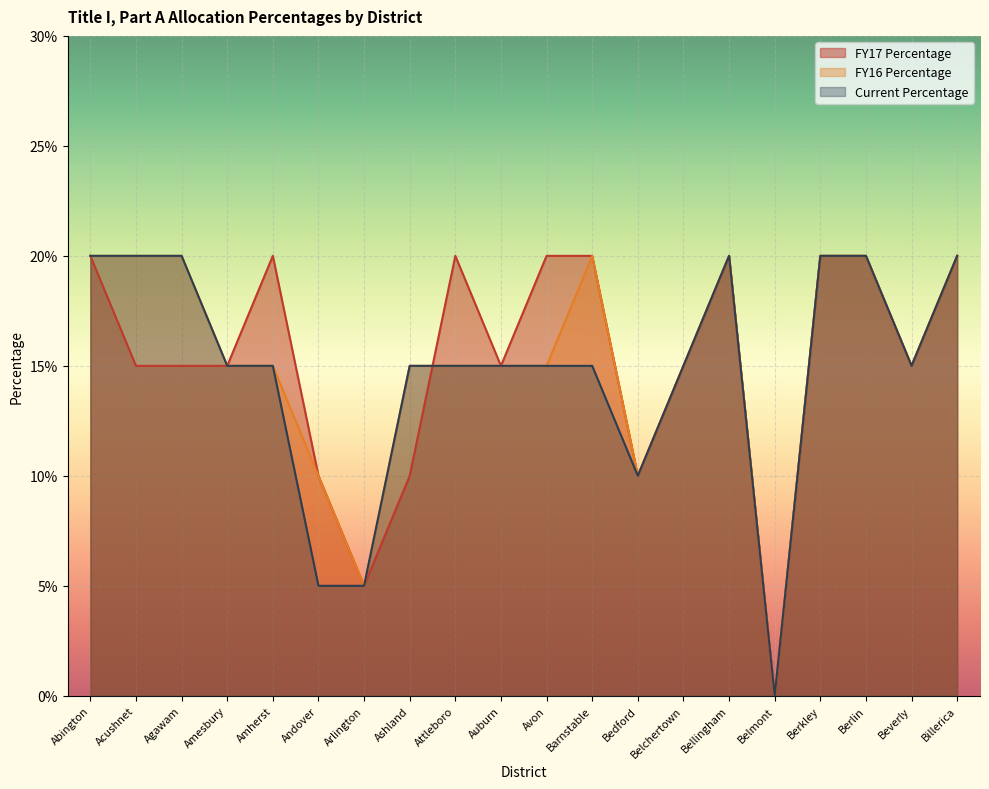

How many values in the FY17 Percentage series exceed 0?

19